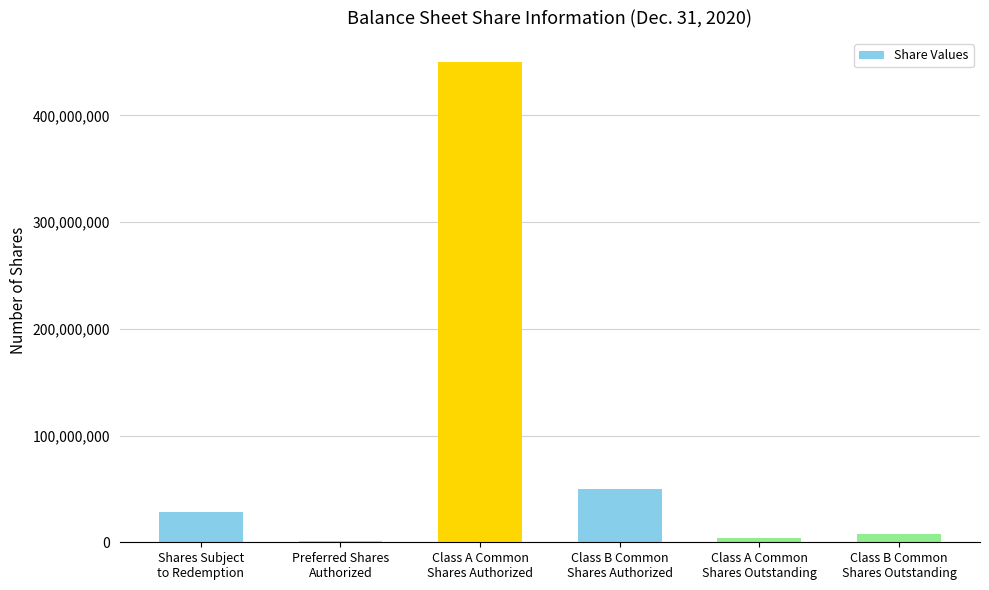

What is the greatest value displayed?

450000000